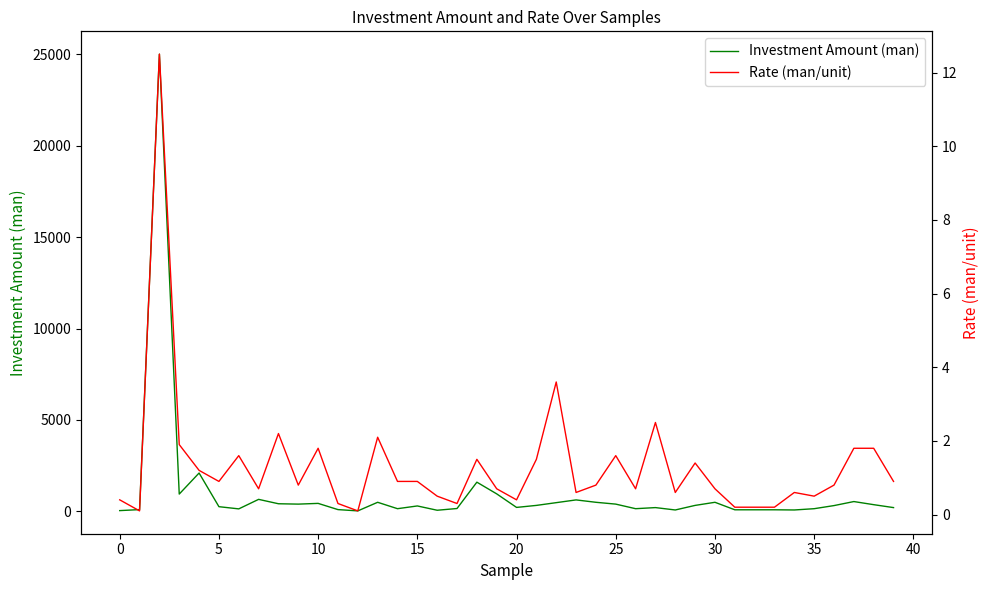

What is the highest value of the Investment Amount (man) series?

25000